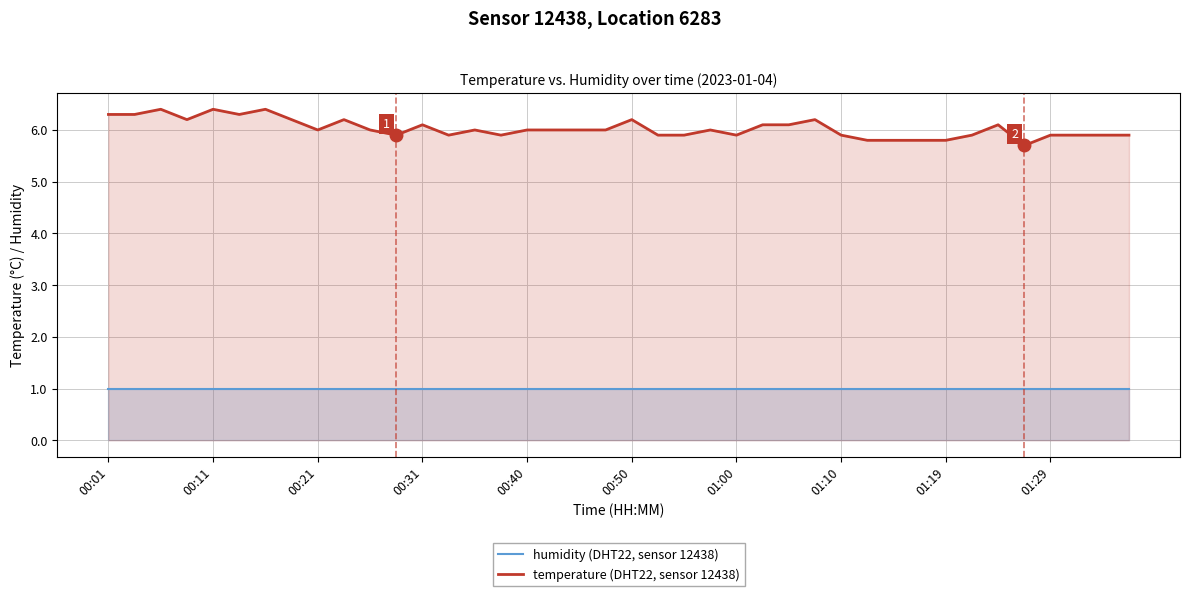

How many data points does each series have?

40